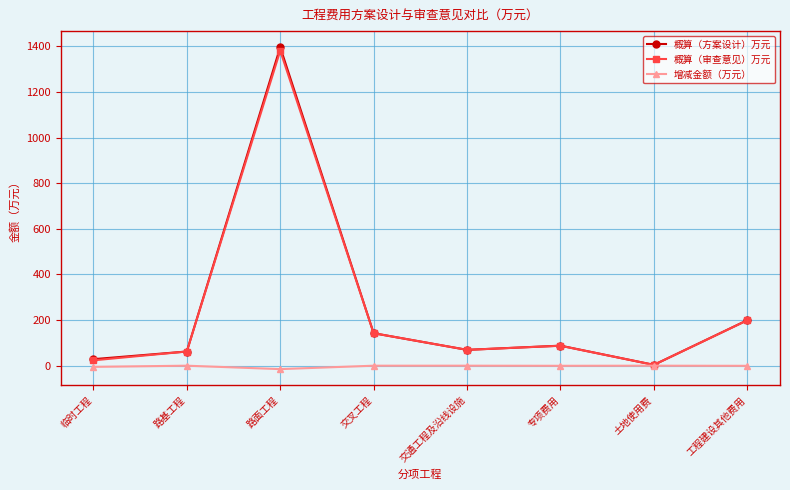

Where is the first local maximum for 概算（审查意见）万元?

路面工程